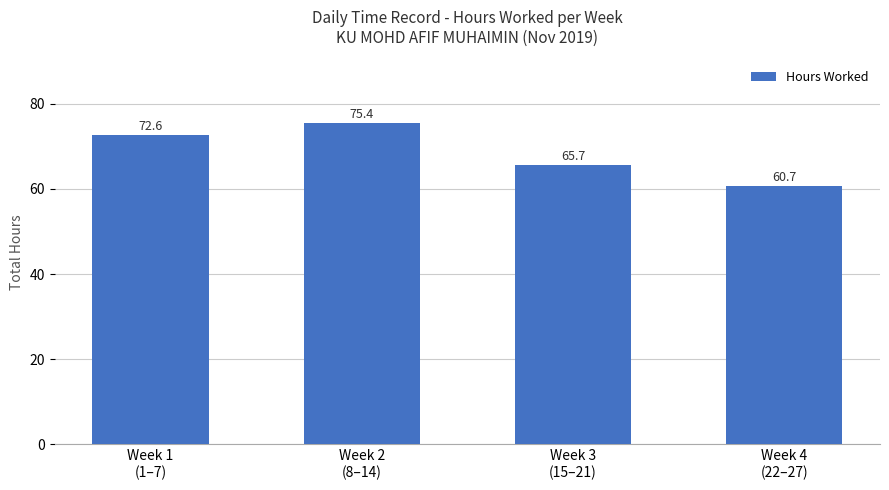

Are the bars horizontal?

No